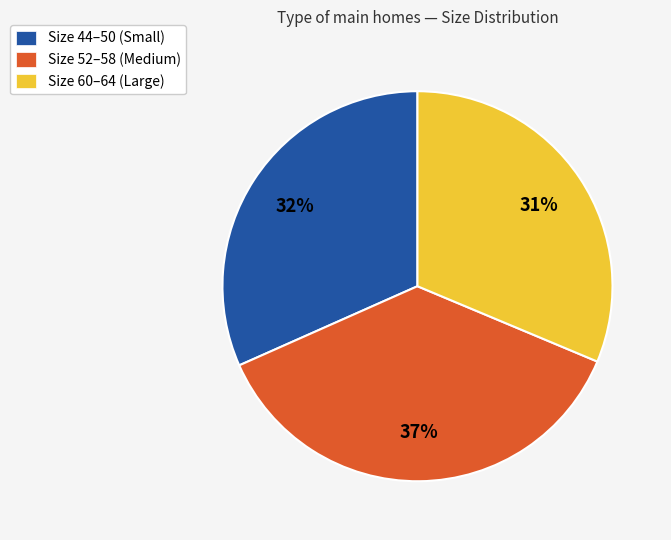

To the nearest percent, what is the difference between the Size 52–58 (Medium) and Size 44–50 (Small) slice percentages?

5%